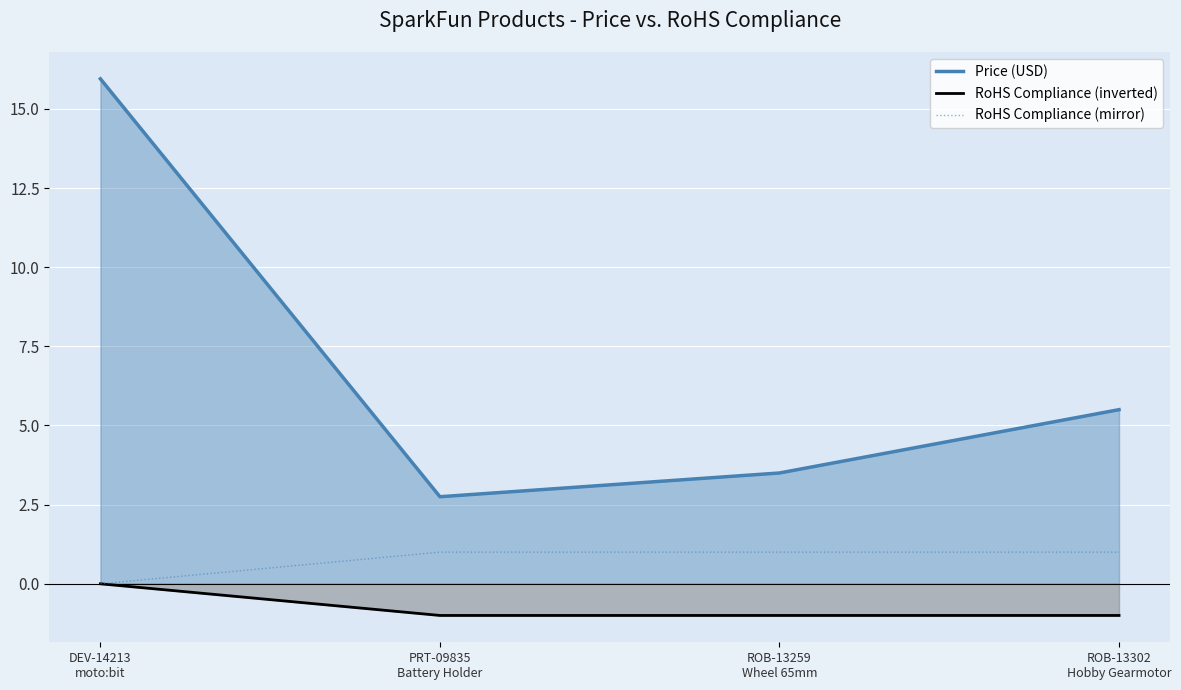

What is the label of the 4th point from the right?

DEV-14213
moto:bit